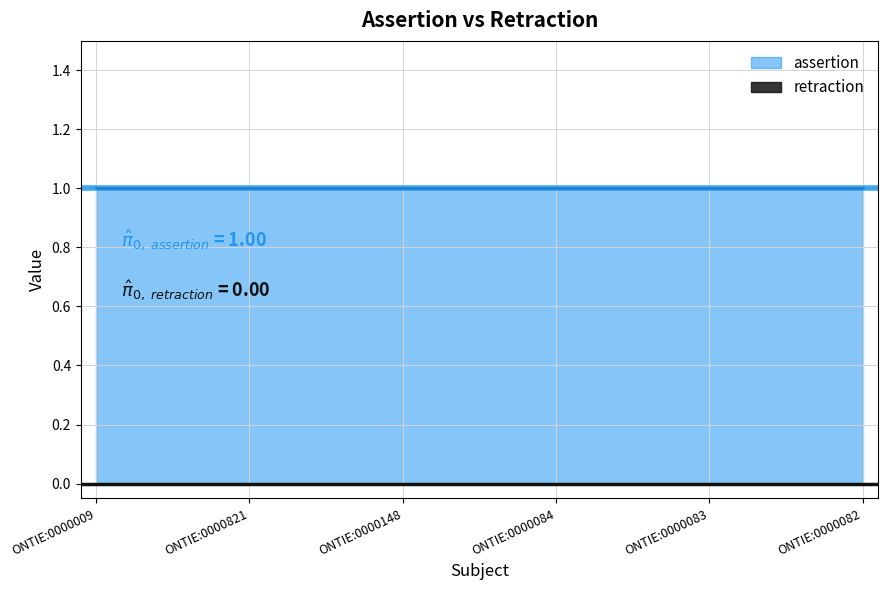

Count the number of data series in this chart.

2